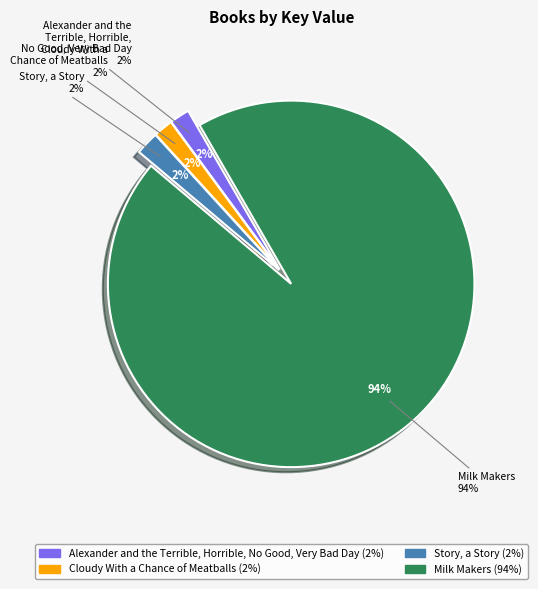

To the nearest percent, what percentage of the pie is Alexander and the Terrible, Horrible, No Good, Very Bad Day?

2%